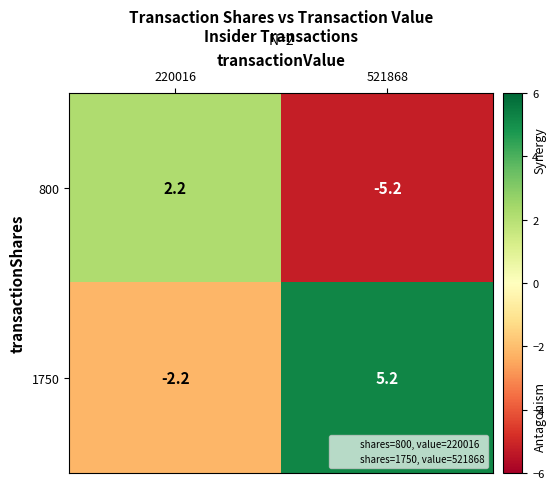

Rank the series by their maximum value, from lowest to highest.

800, 1750